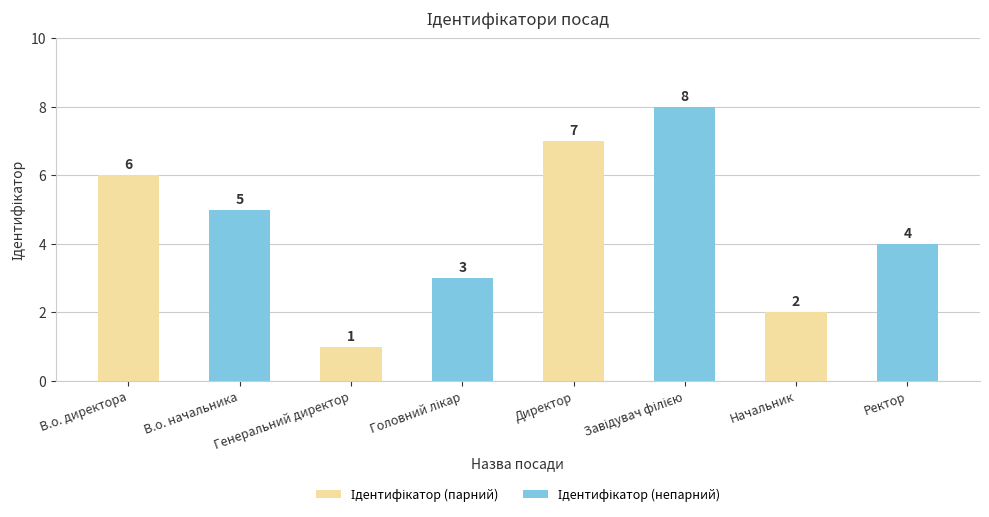

What is the label of the 3rd bar from the left?

Генеральний директор